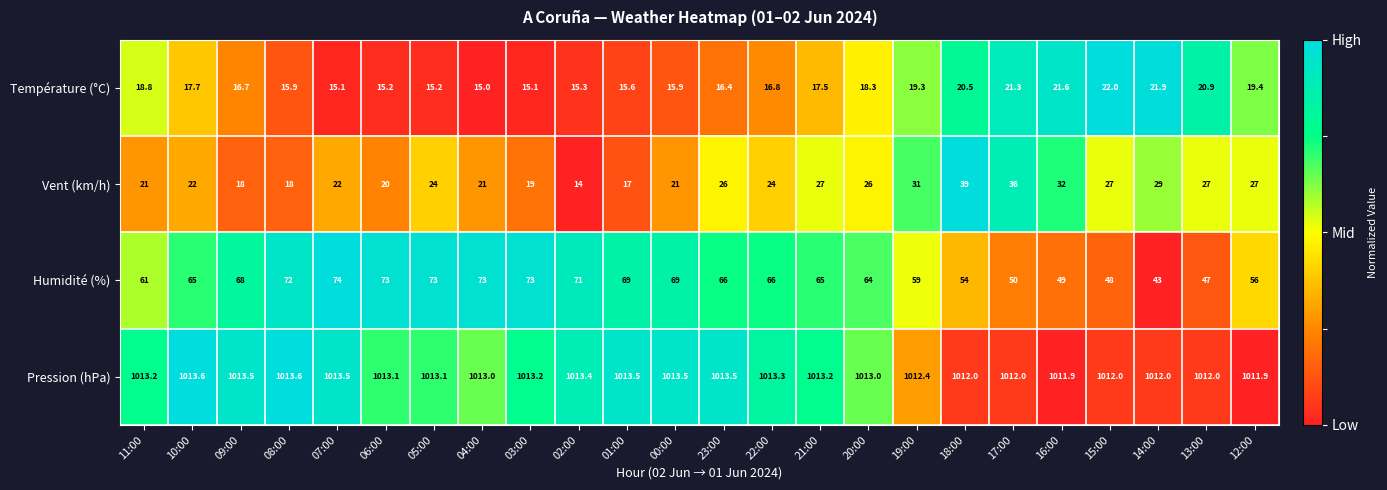

What value does the Vent (km/h) series have at 18:00?

39.0